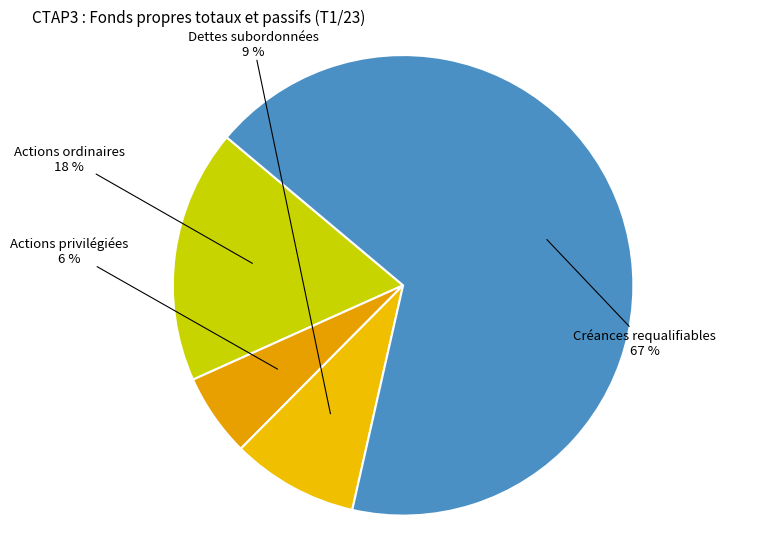

To the nearest percent, what is the combined percentage of Créances requalifiables and Dettes subordonnées?

76%